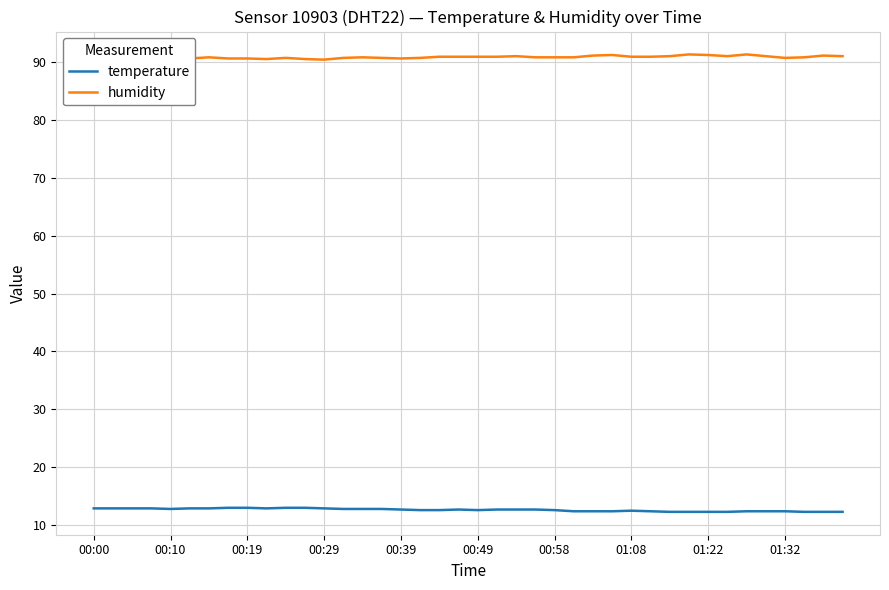

At 00:49, list the series in order from smallest to largest.

temperature, humidity